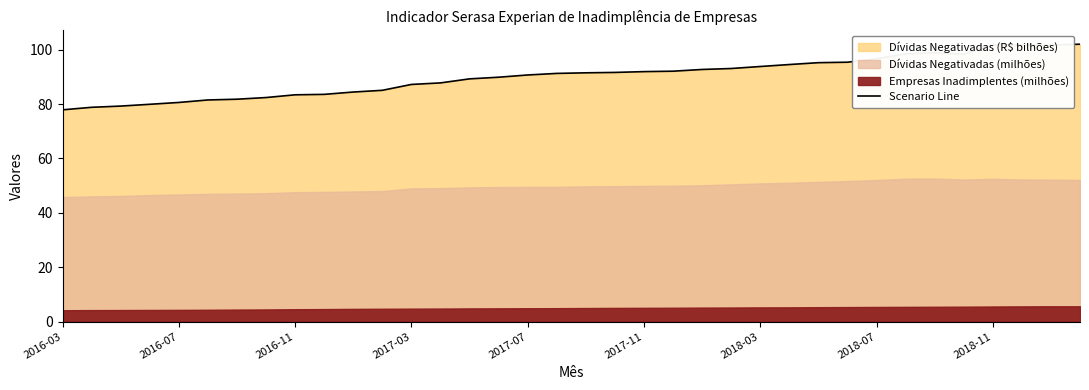

Is it true that Scenario Line equals 90.7 at 2017-07?

True